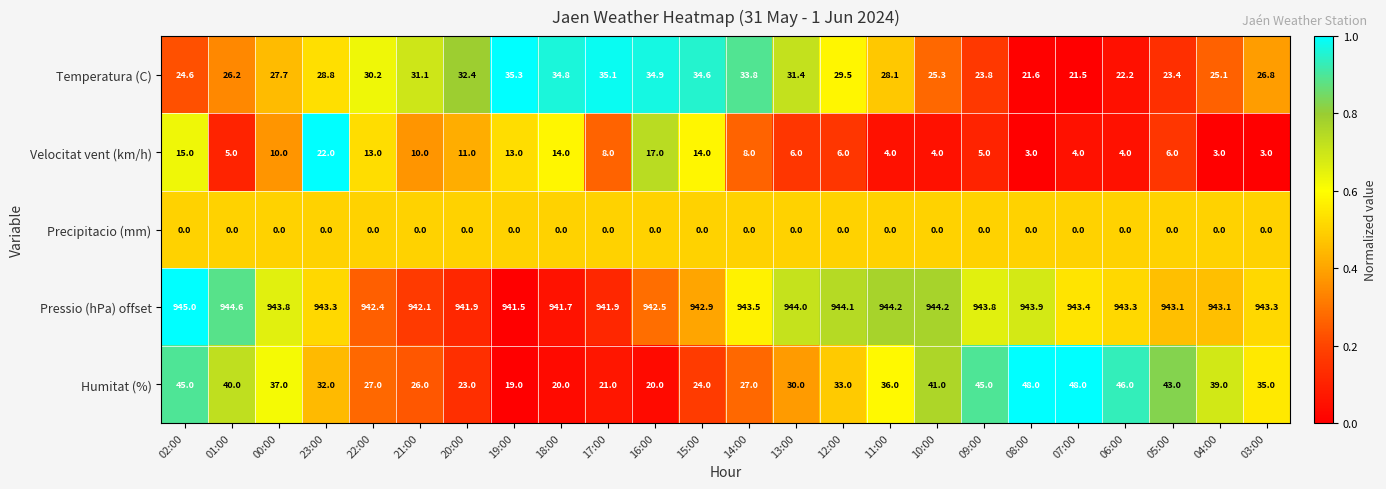

Rank the series by their maximum value, from highest to lowest.

Pressio (hPa) offset, Humitat (%), Temperatura (C), Velocitat vent (km/h), Precipitacio (mm)